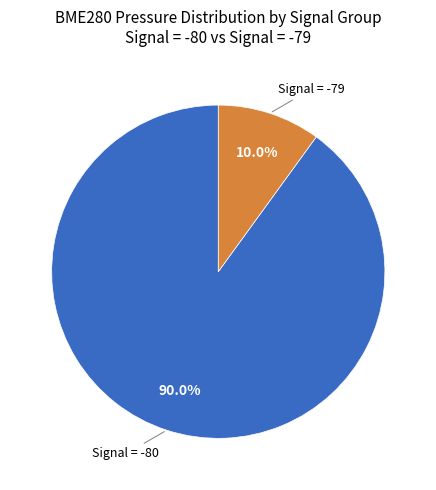

Is there a majority slice in this chart?

Yes